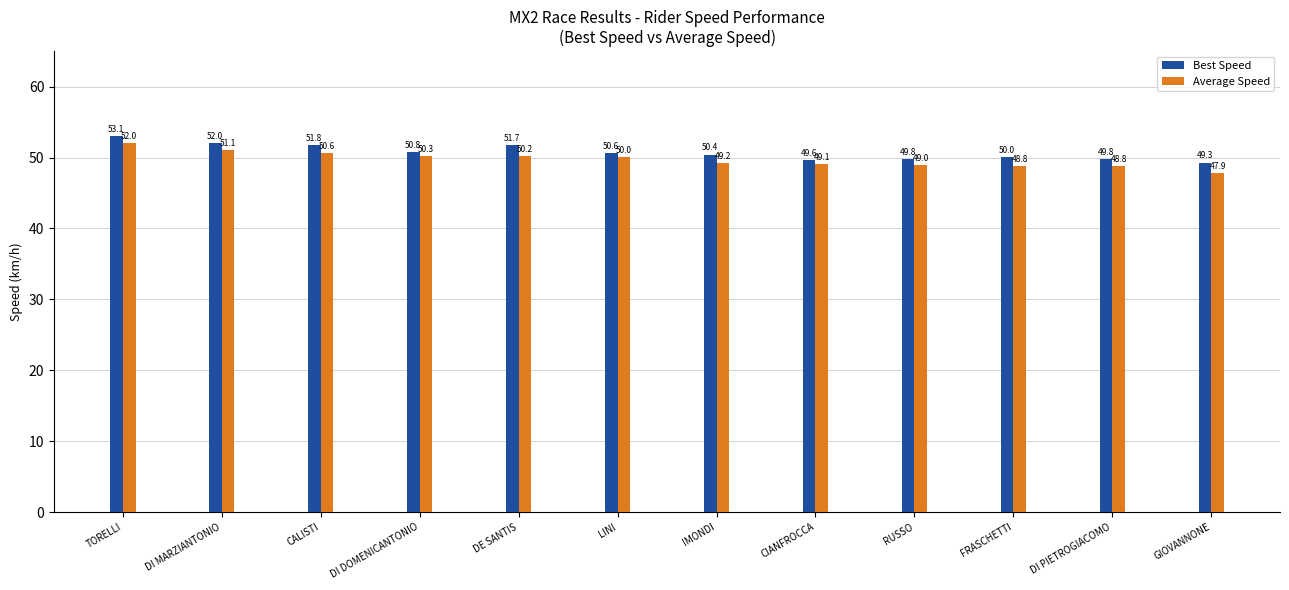

What is the spread (max minus min) of values at DI MARZIANTONIO?

0.9